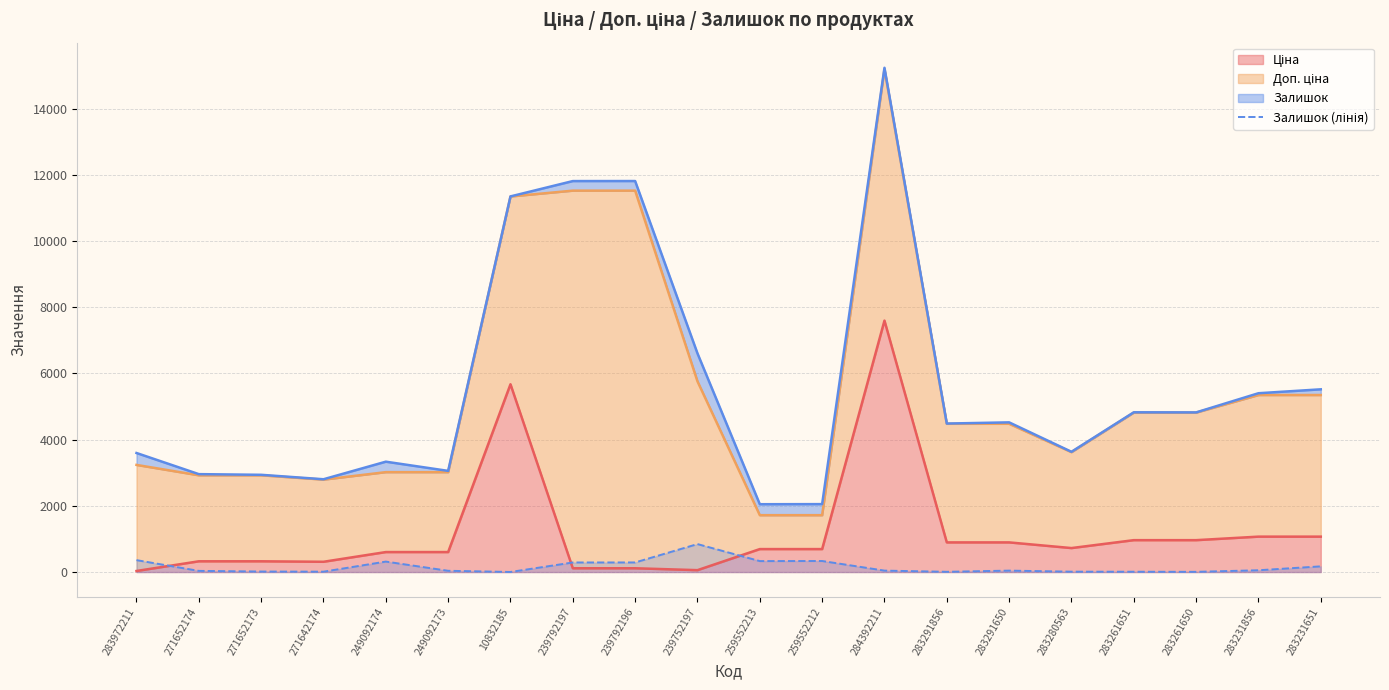

Does the chart display data point markers on the line(s)?

No